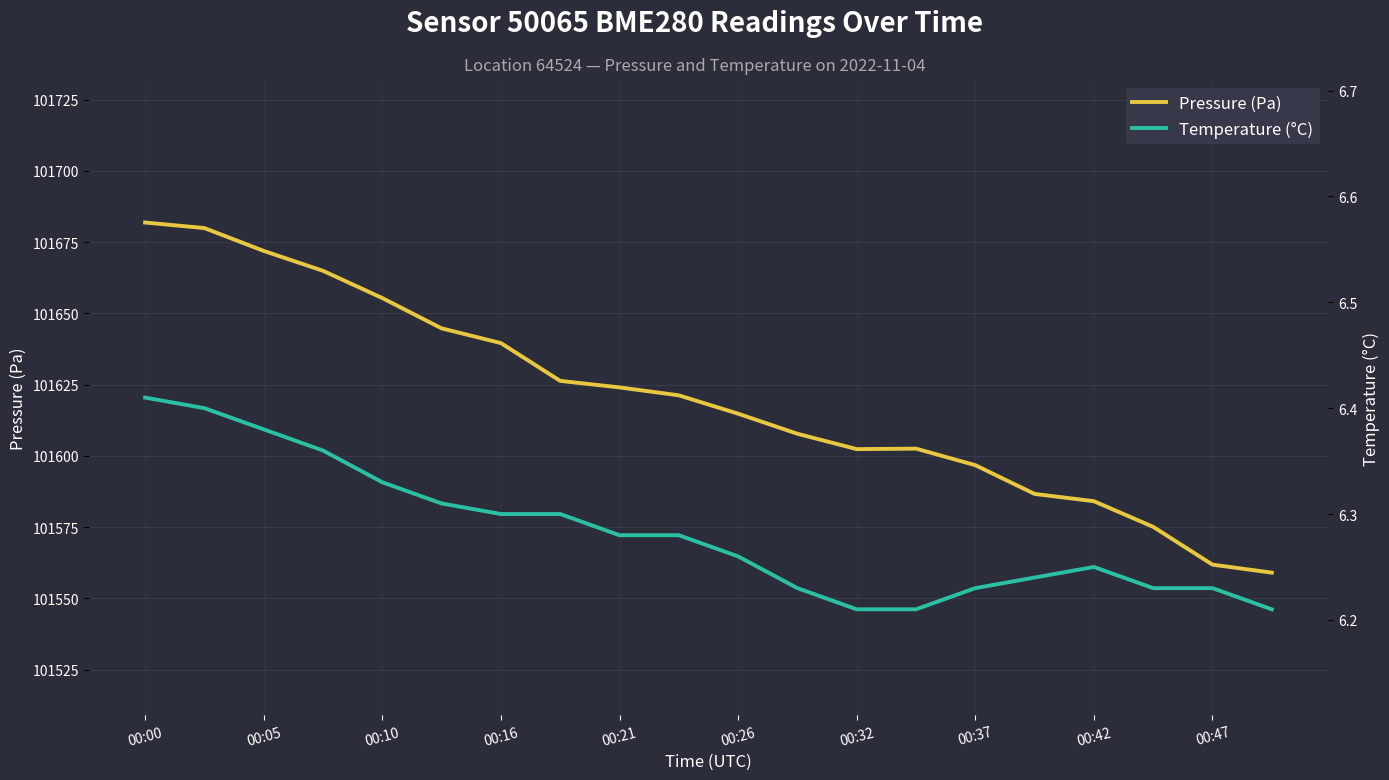

Is it true that Pressure (Pa) equals 101561.8 at 00:47?

True